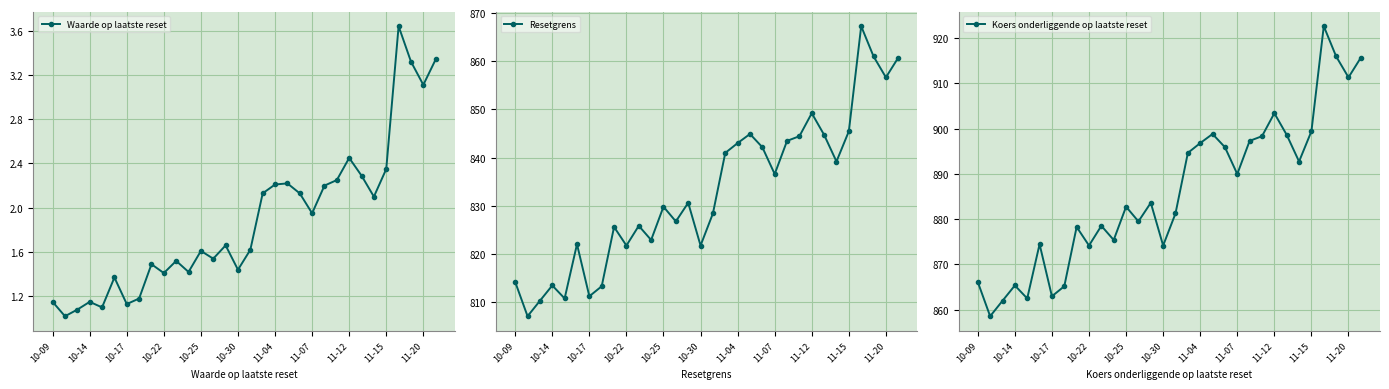

What is the minimum value for Waarde op laatste reset?

1.0